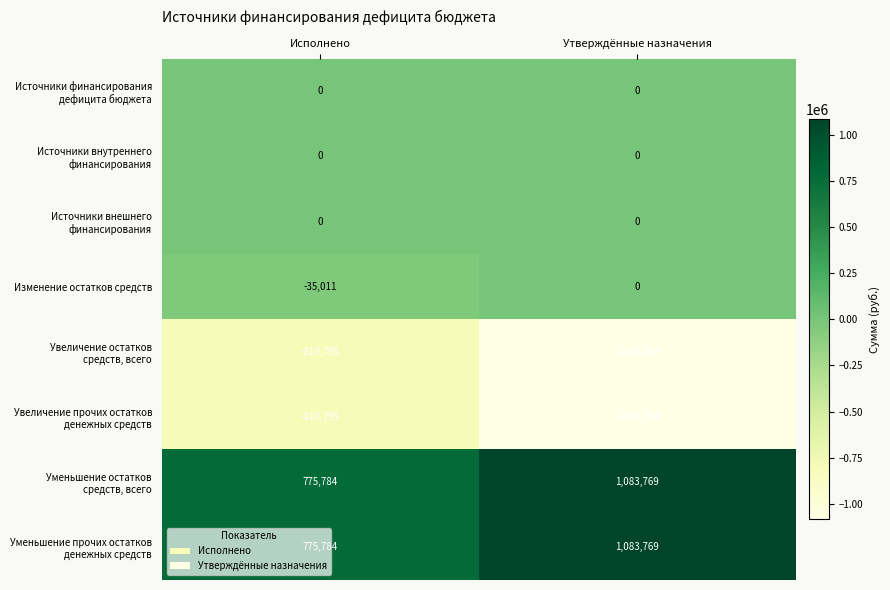

What is the difference between the highest and lowest values at Утверждённые назначения?

2167538